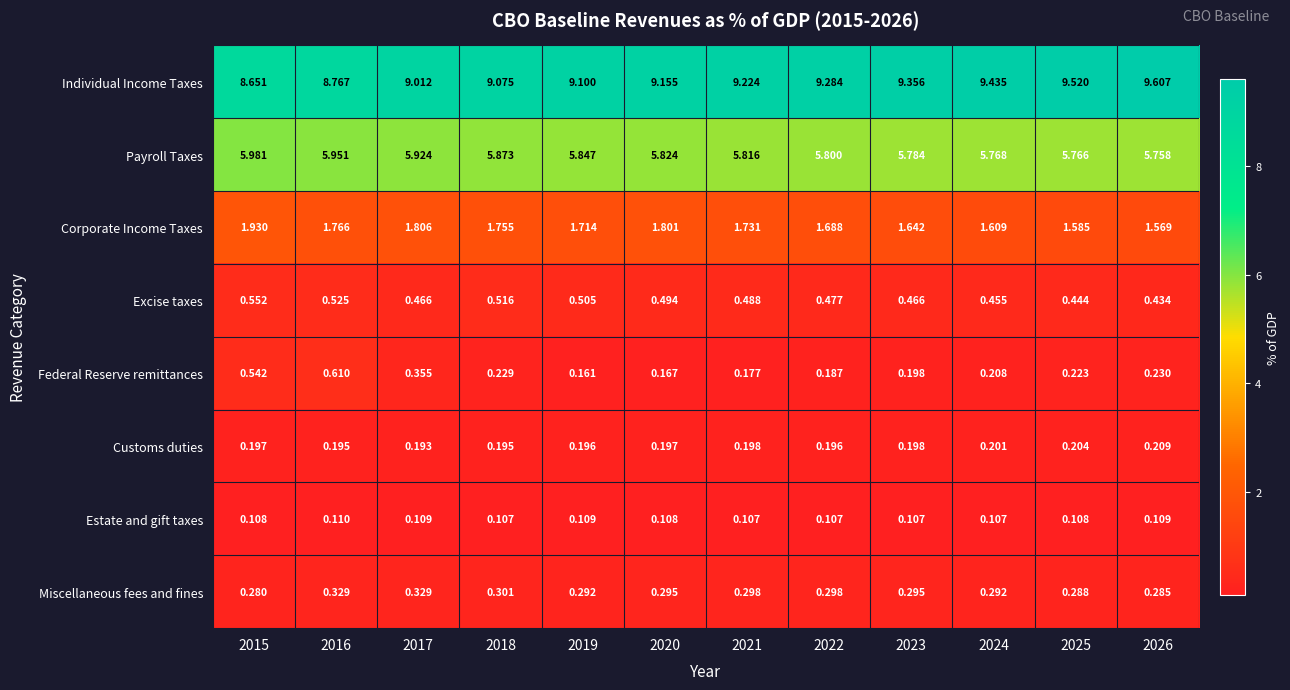

Between 2019 and 2024, which series saw the biggest shift?

Individual Income Taxes